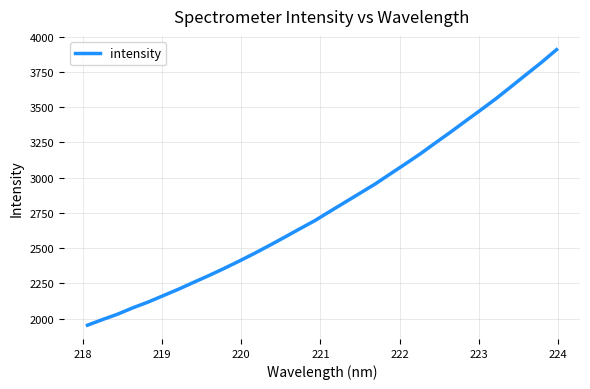

What is the difference between the maximum and minimum values?

1954.9